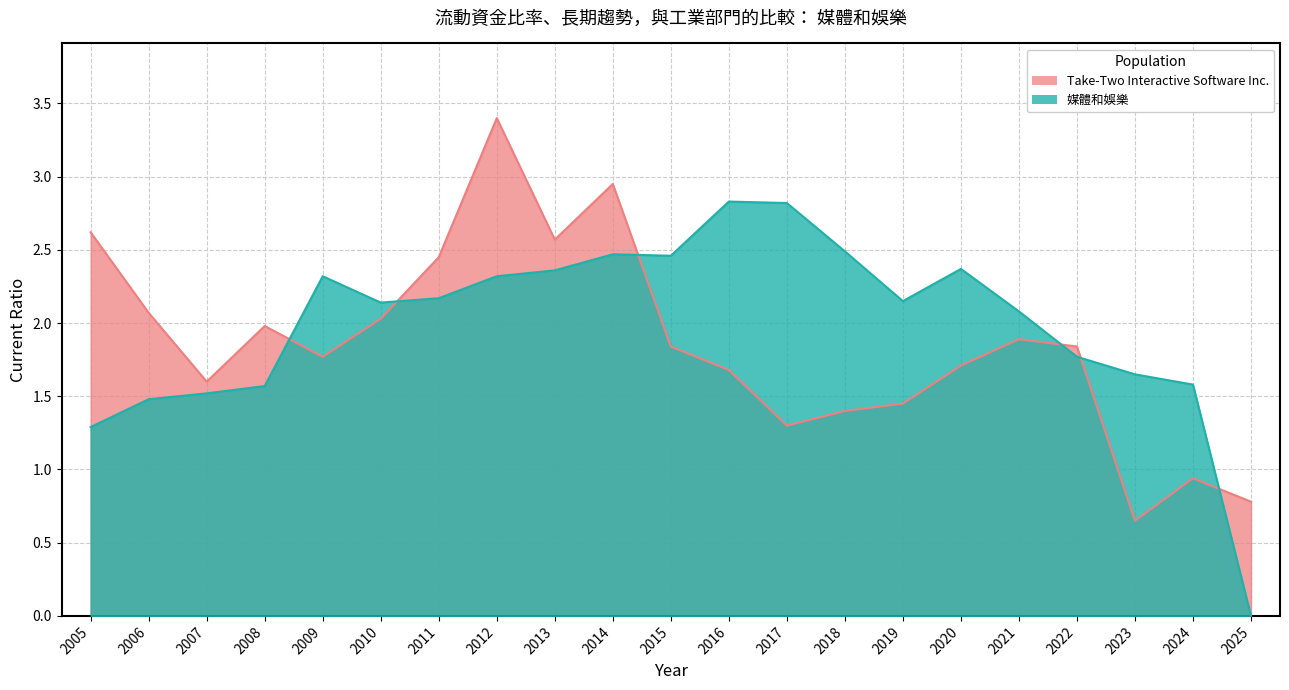

Between 2012 and 2007, which is larger?

2012